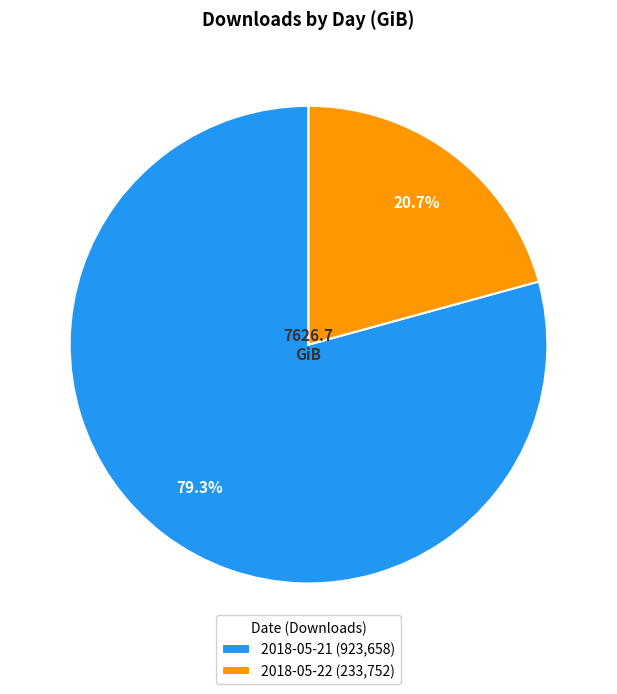

What percentage is NOT represented by 2018-05-21?

20.7%